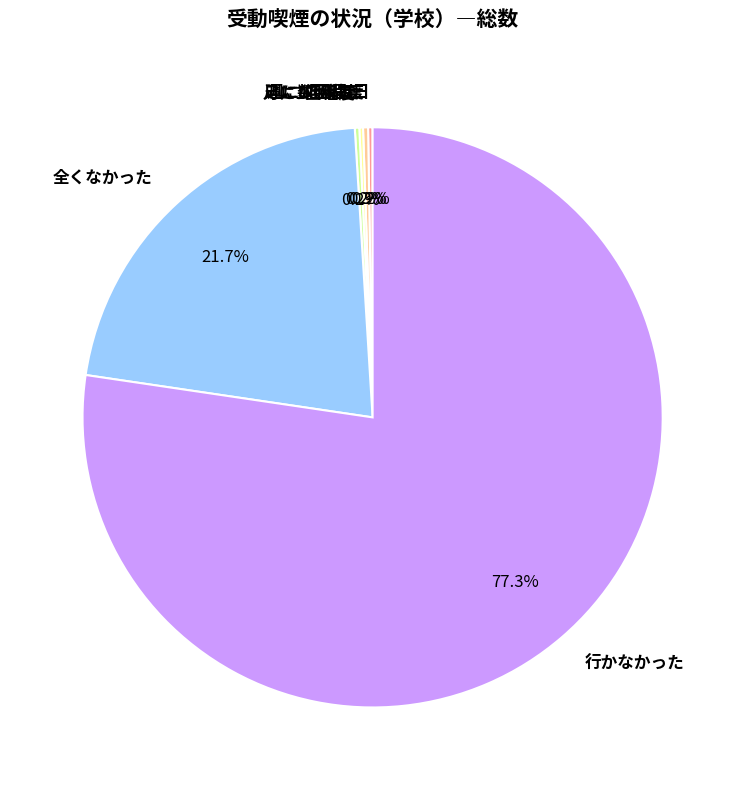

Which slice is the largest?

行かなかった